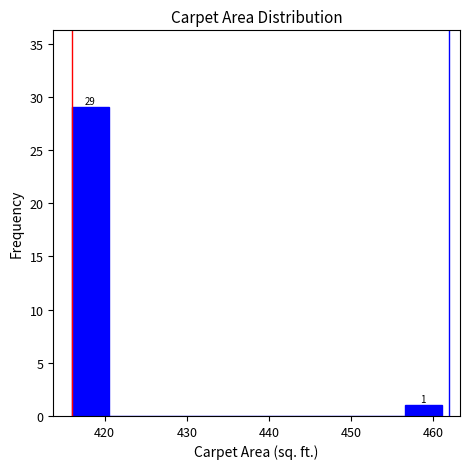

Over which range of the x-axis is the bar tallest?

416.0 to 420.5